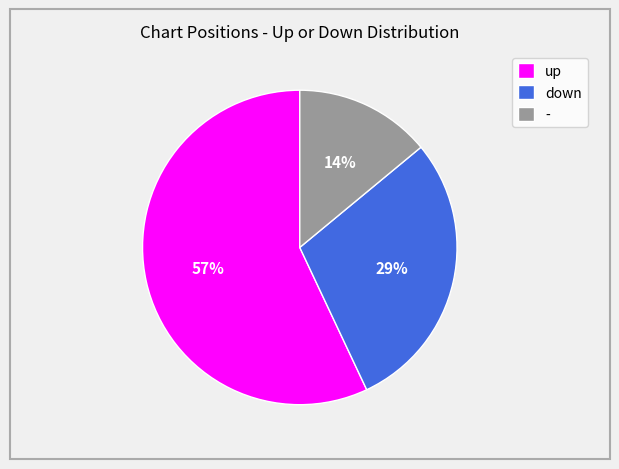

True or false: up accounts for 57% of the total.

True